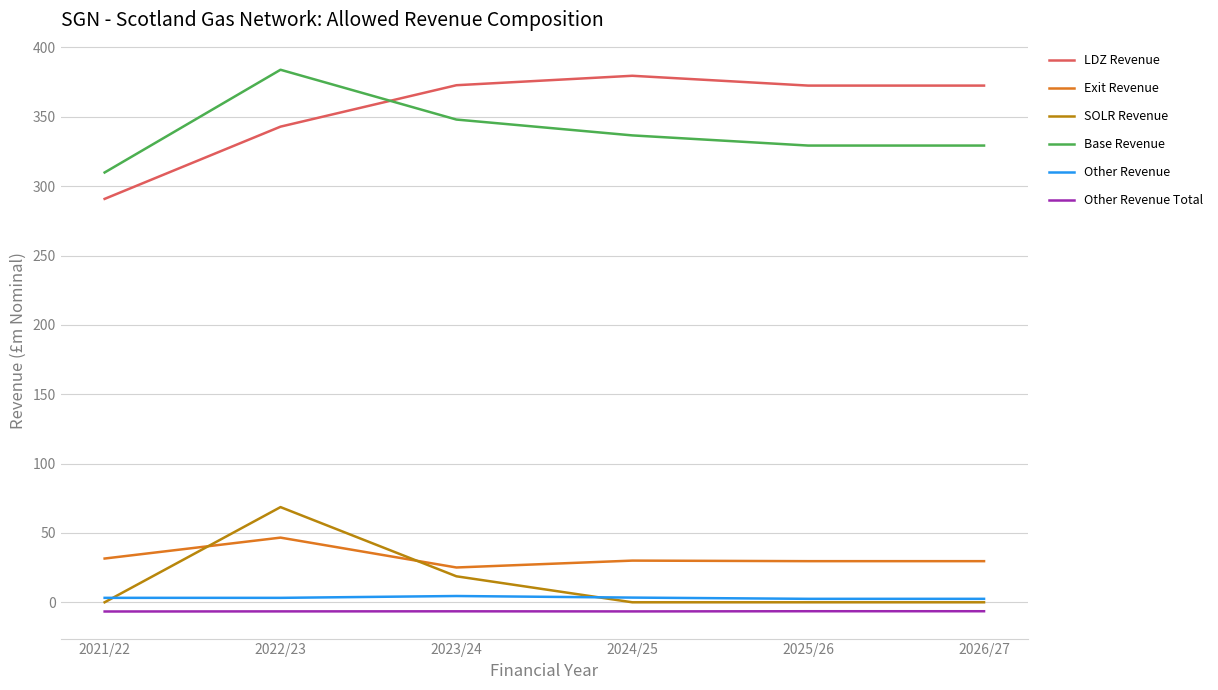

Which series changed the most between 2022/23 and 2025/26?

SOLR Revenue